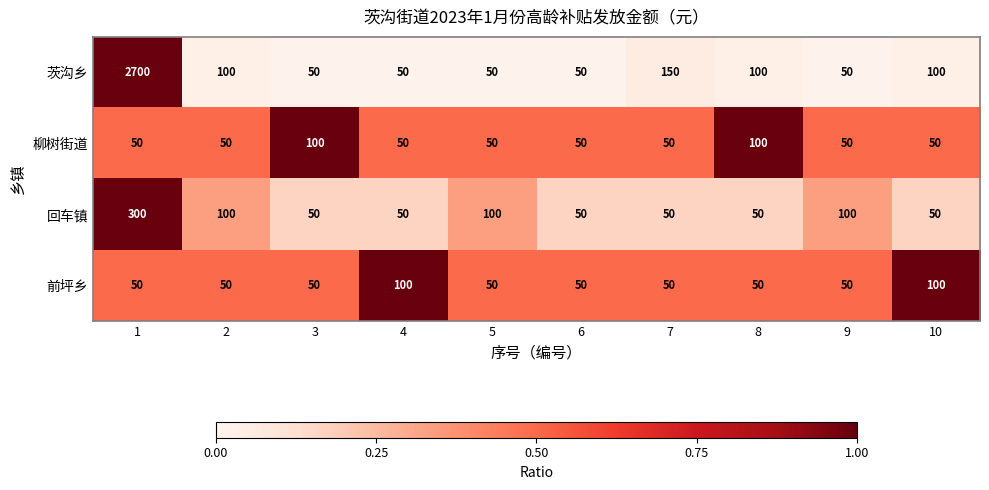

What is the highest value of the 茨沟乡 series?

2700